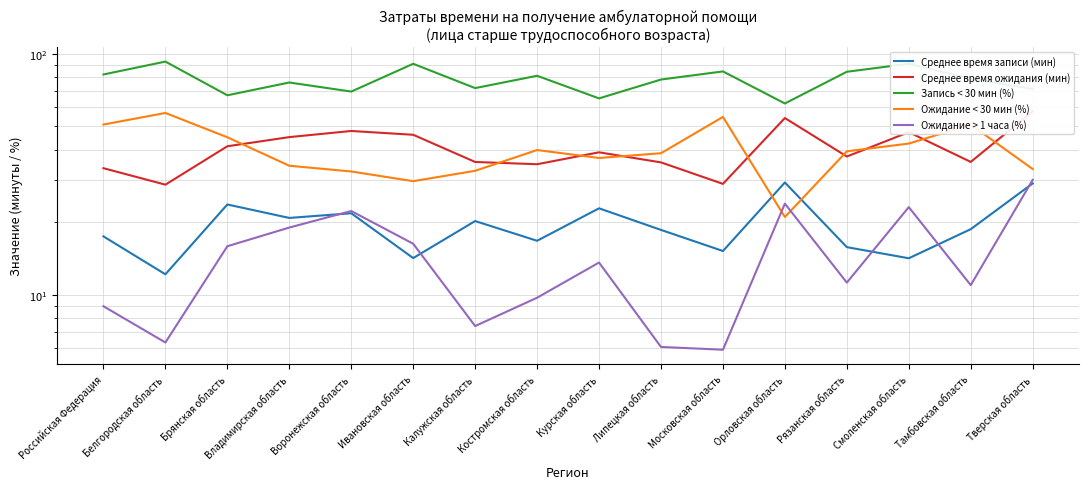

The Ожидание > 1 часа (%) series shows 27.0 at Брянская область. True or false?

False